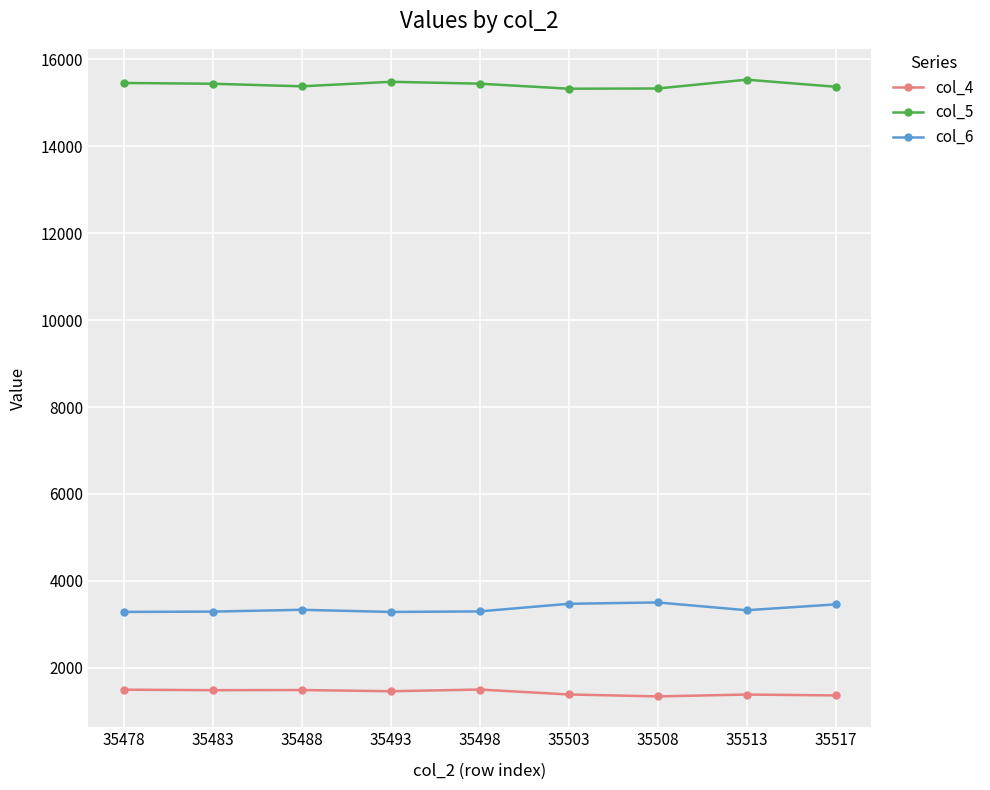

What is the difference between the highest and lowest values at 35498?

13939